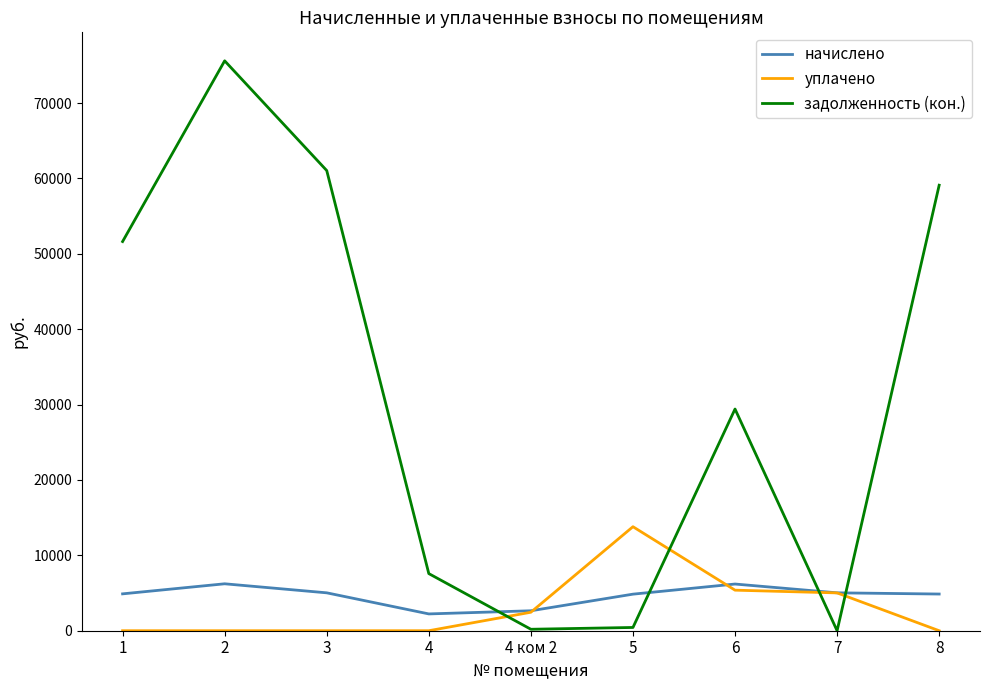

Is the value of начислено at 8 greater than the value of уплачено at 3?

Yes